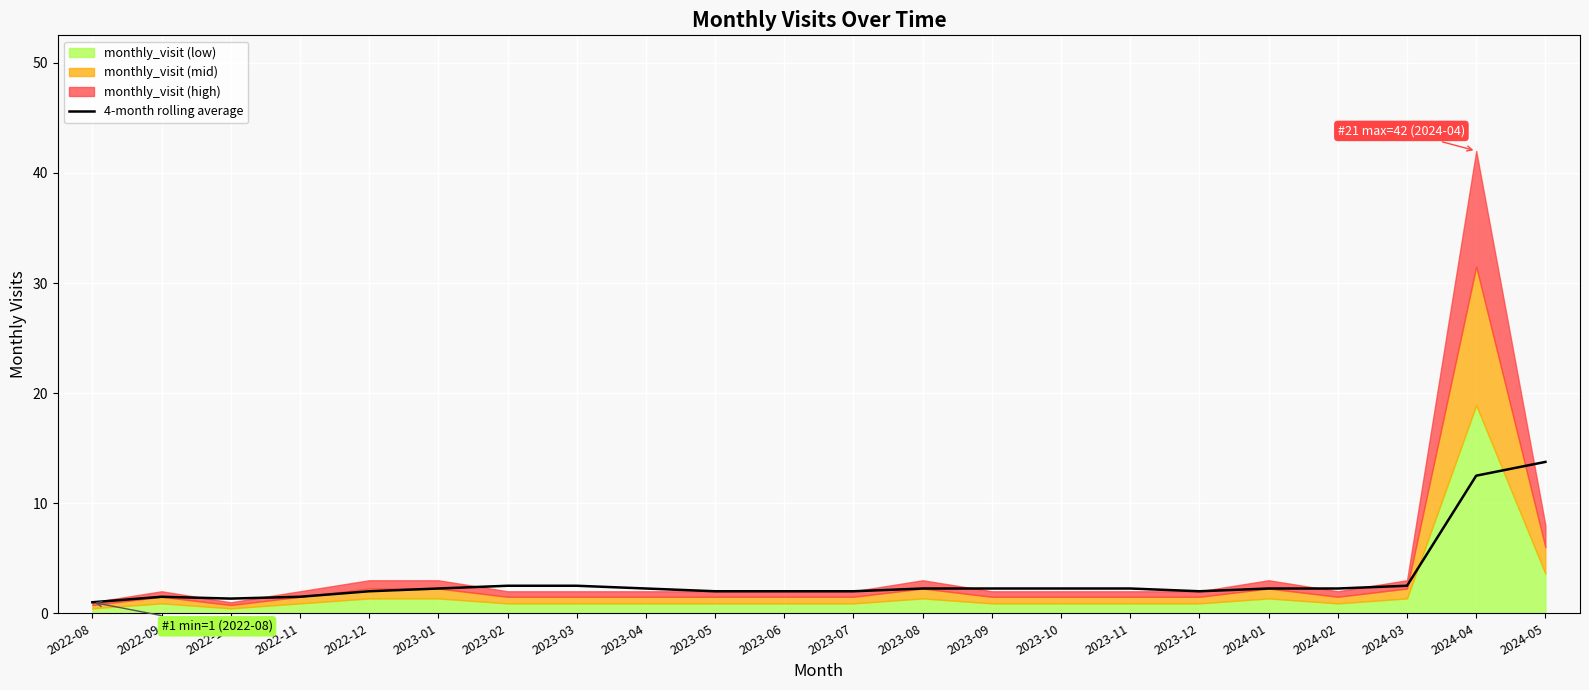

What is the label of the 13th point from the left?

2023-08